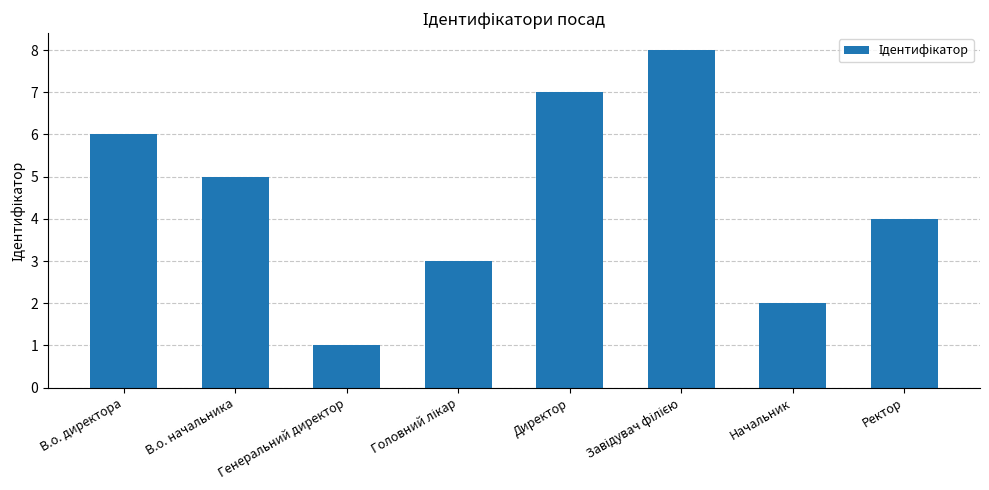

What is the difference between the maximum and second lowest values?

6